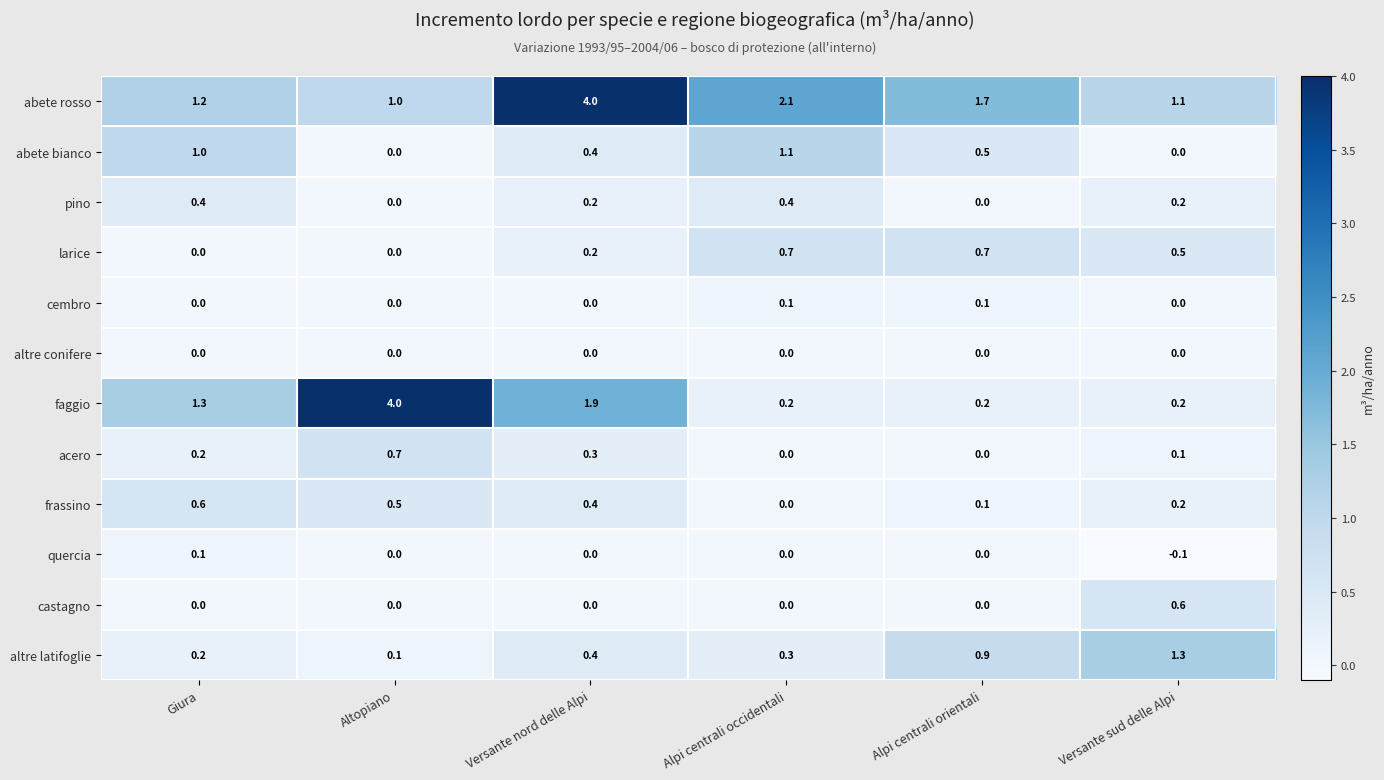

What is the difference between the maximum and minimum values in the castagno series?

0.6